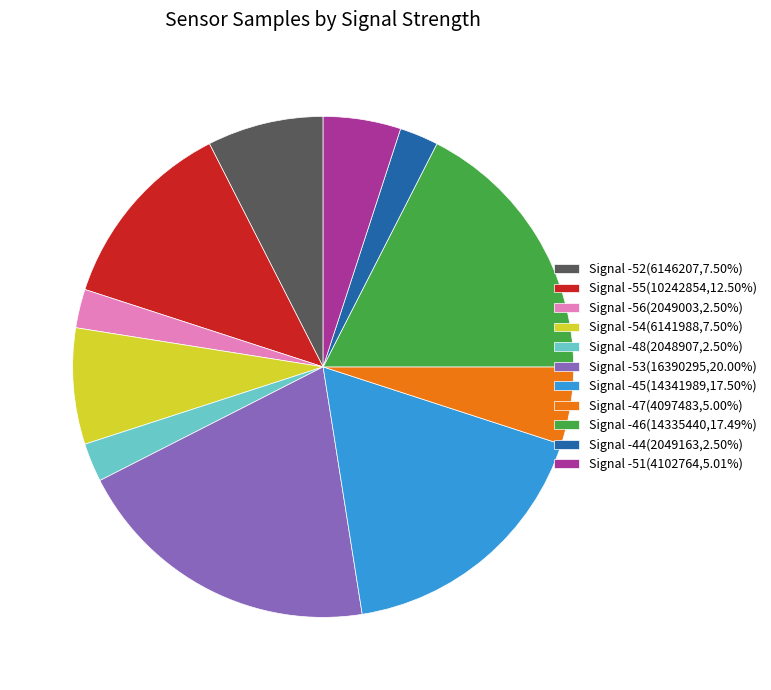

Do Signal -51(4102764,5.01%) and Signal -47(4097483,5.00%) together represent more than half of the pie?

No